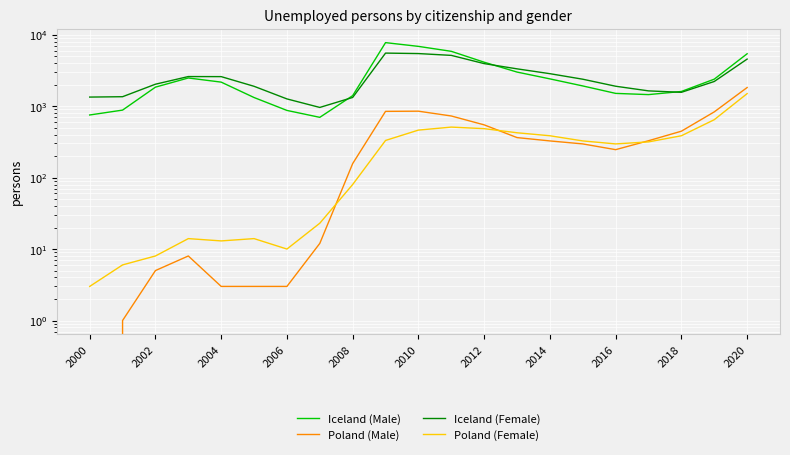

List the series in order of their peak value, highest first.

Iceland (Male), Iceland (Female), Poland (Male), Poland (Female)